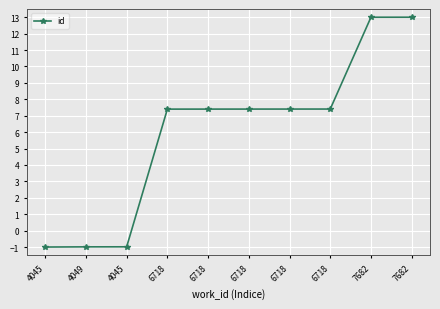

What is the sum of all values?

60.0